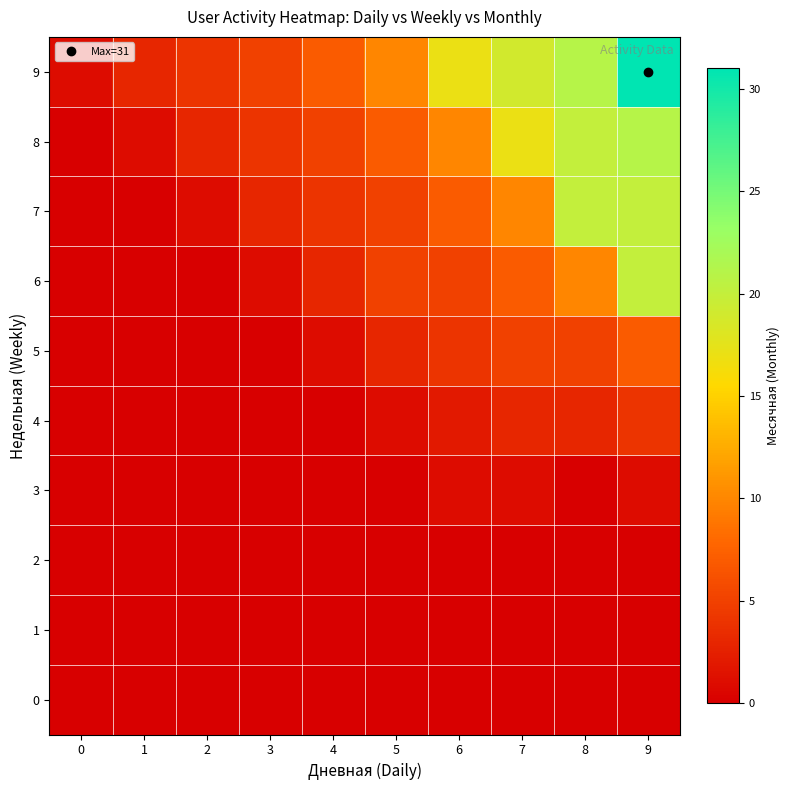

Between 2 and 3, which series saw the biggest shift?

7